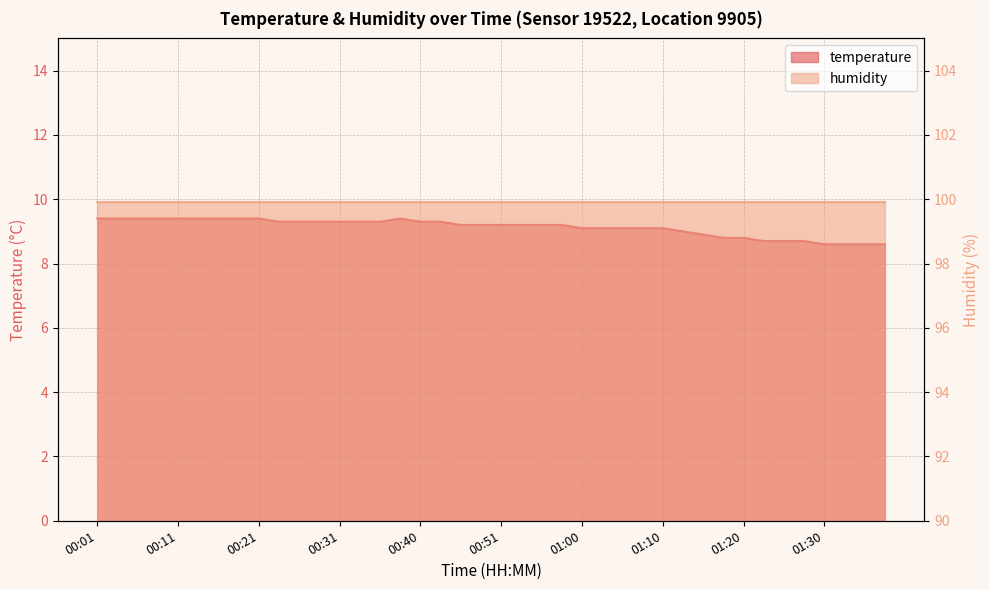

At which category does the chart reach its peak across all series?

00:01